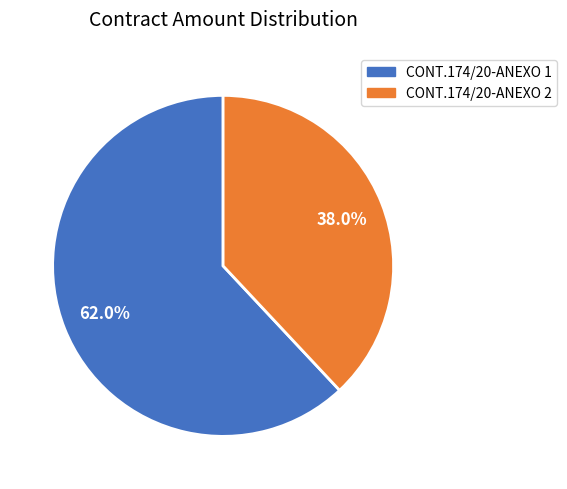

What percentage do CONT.174/20-ANEXO 1 and CONT.174/20-ANEXO 2 together represent?

100.0%